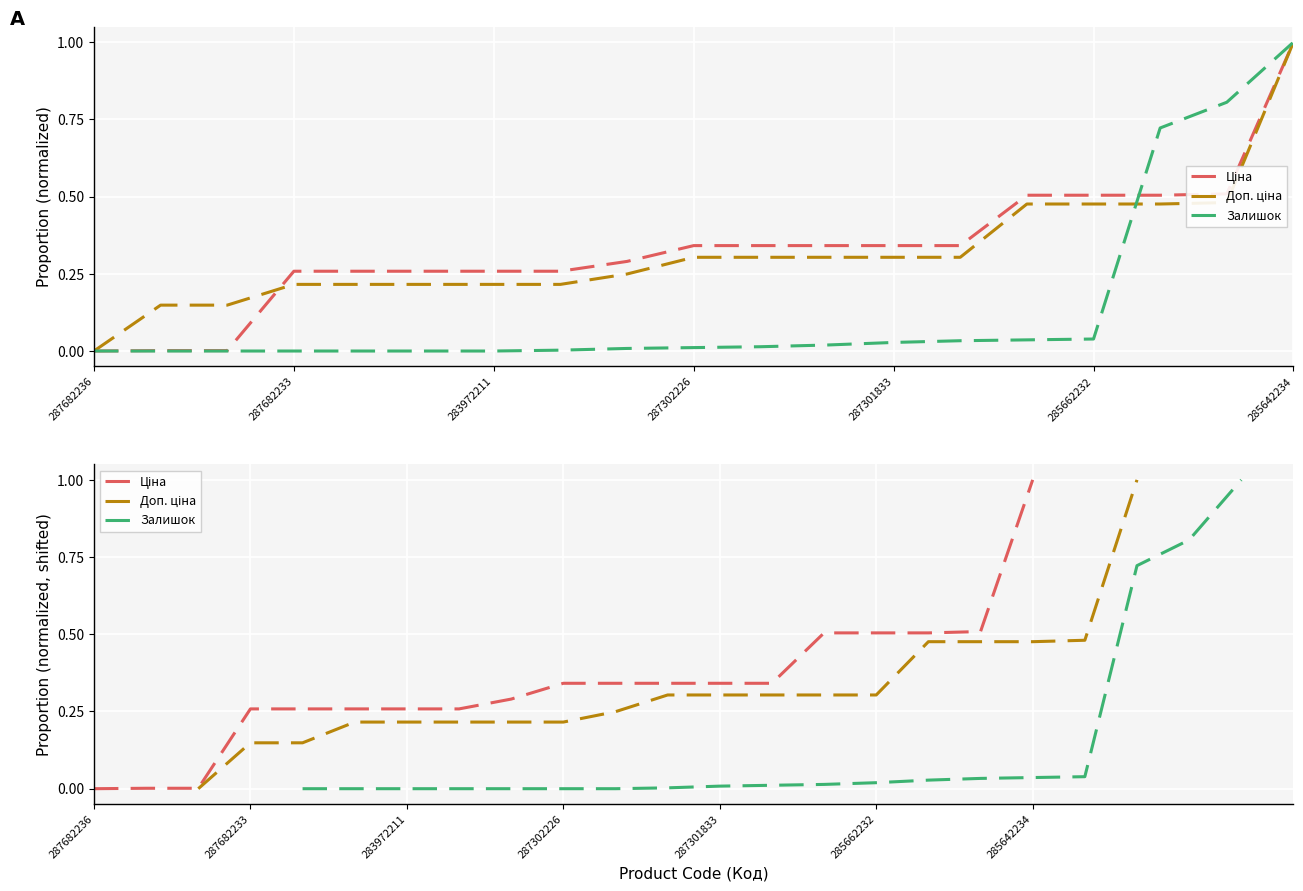

How many times do Залишок and Доп. ціна cross each other?

1